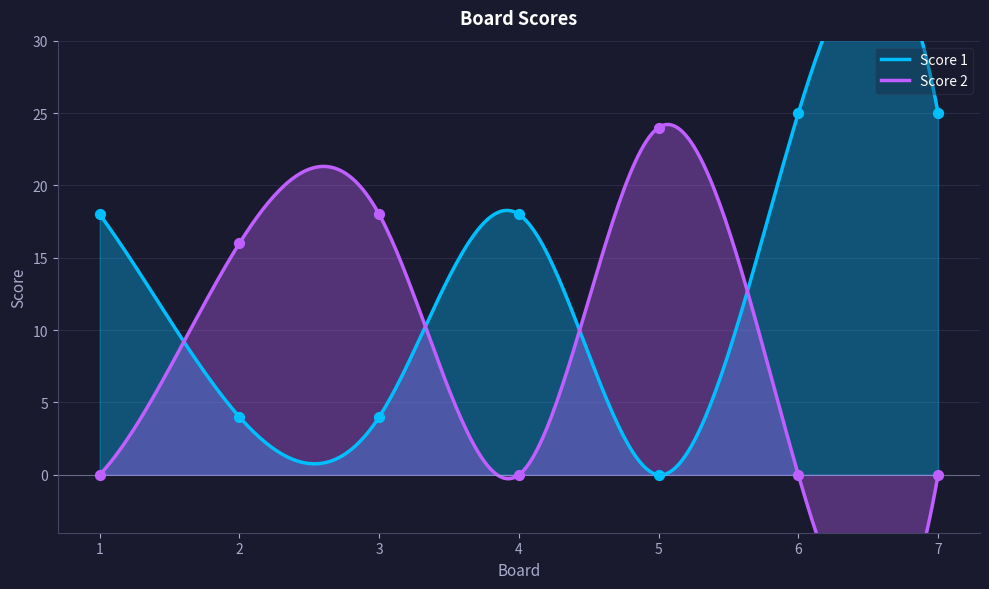

What is the total value across all series at 2?

20